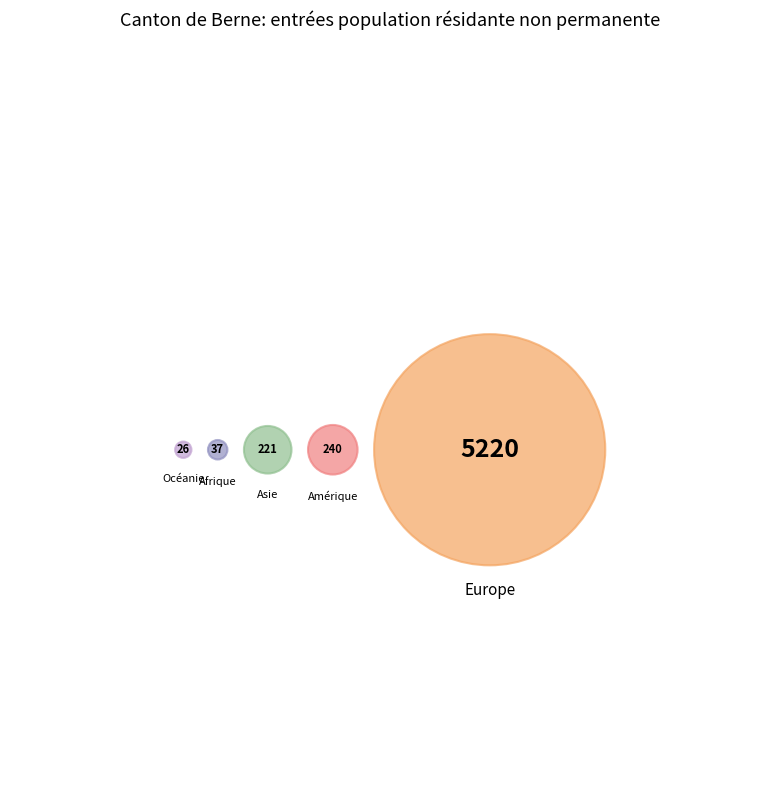

Which category has the smallest portion of the pie?

Océanie